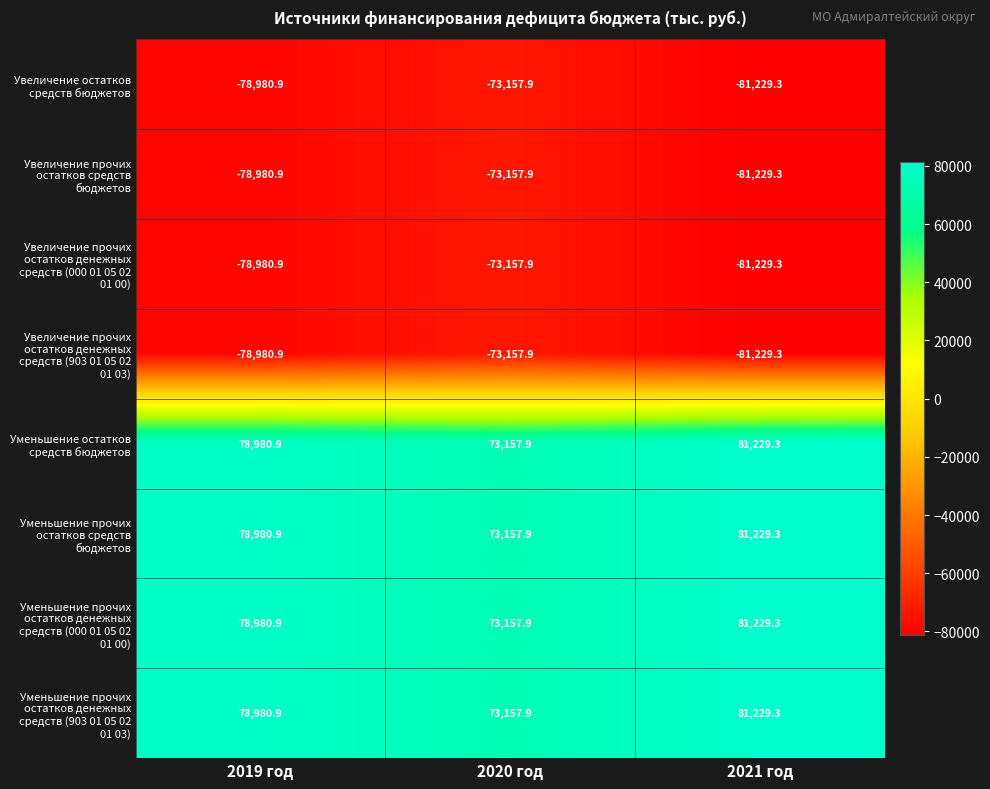

How many distinct data groups are displayed?

8